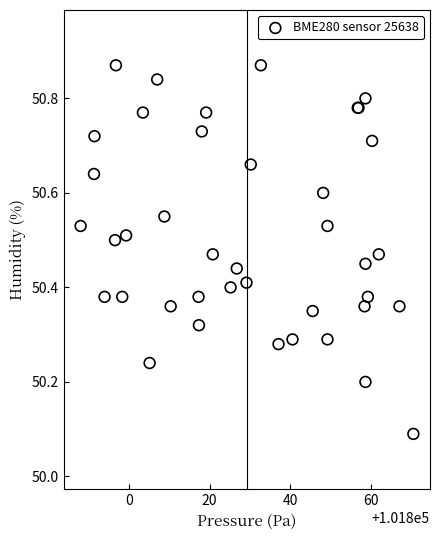

What Y value in the scatter plot is closest to 50?

50.1